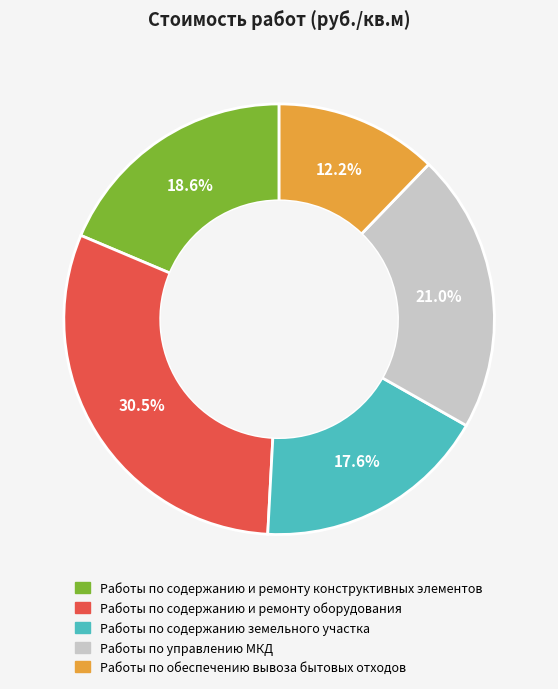

What is the smallest slice in the pie chart?

Работы по обеспечению вывоза бытовых отходов